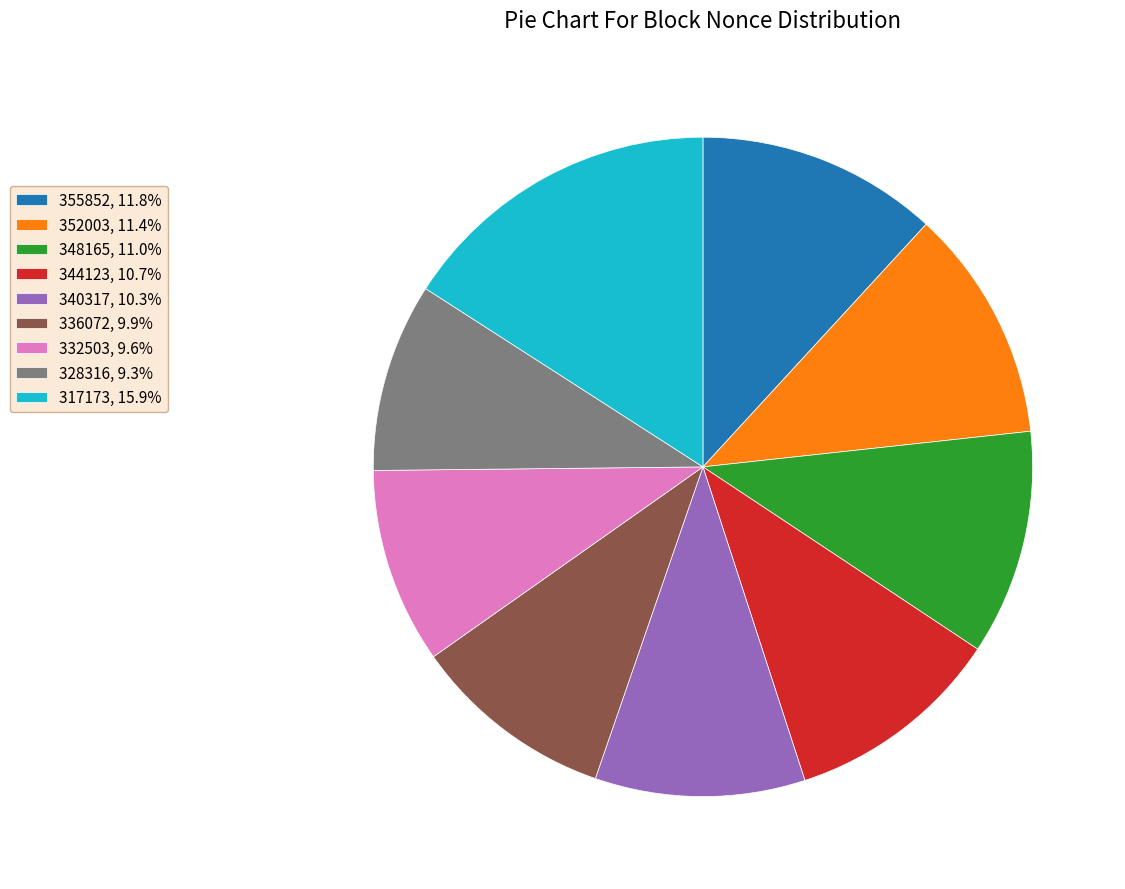

What is the ratio of the value at 344123, 10.7% to the value at 317173, 15.9%?

0.7